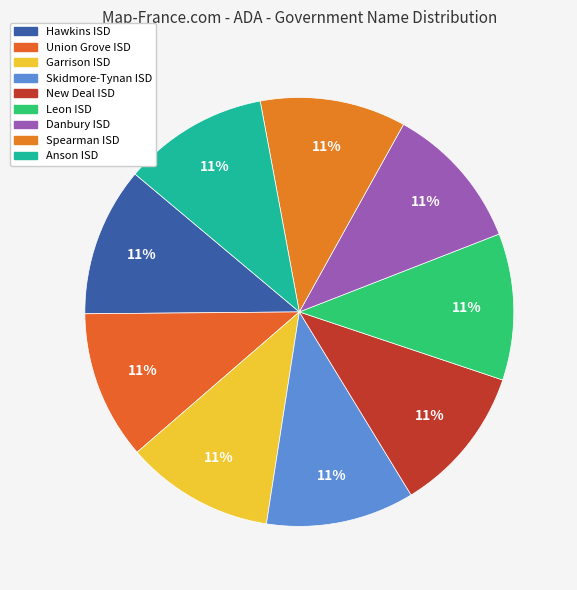

What is the ratio of the value at Union Grove ISD to the value at Spearman ISD?

1.0